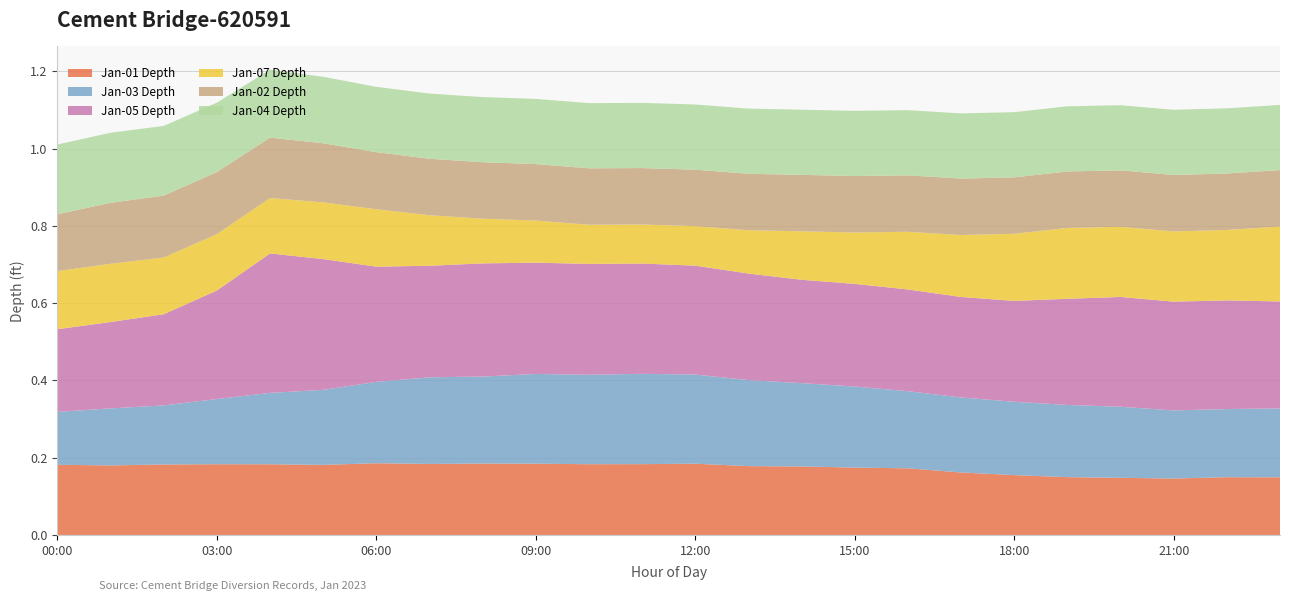

Reading left to right, what are all the values shown in this chart?

Jan-01 Depth: 0.2	0.2	0.2	0.2	0.2	0.2	0.2	0.2	0.2	0.2	0.2	0.2	0.2	0.2	0.2	0.2	0.2	0.2	0.2	0.1	0.1	0.1	0.1	0.1
Jan-03 Depth: 0.1	0.1	0.2	0.2	0.2	0.2	0.2	0.2	0.2	0.2	0.2	0.2	0.2	0.2	0.2	0.2	0.2	0.2	0.2	0.2	0.2	0.2	0.2	0.2
Jan-05 Depth: 0.2	0.2	0.2	0.3	0.4	0.3	0.3	0.3	0.3	0.3	0.3	0.3	0.3	0.3	0.3	0.3	0.3	0.3	0.3	0.3	0.3	0.3	0.3	0.3
Jan-07 Depth: 0.2	0.2	0.1	0.1	0.1	0.1	0.1	0.1	0.1	0.1	0.1	0.1	0.1	0.1	0.1	0.1	0.1	0.2	0.2	0.2	0.2	0.2	0.2	0.2
Jan-02 Depth: 0.1	0.2	0.2	0.2	0.2	0.2	0.1	0.1	0.1	0.1	0.1	0.1	0.1	0.1	0.1	0.1	0.1	0.1	0.1	0.1	0.1	0.1	0.1	0.1
Jan-04 Depth: 0.2	0.2	0.2	0.2	0.2	0.2	0.2	0.2	0.2	0.2	0.2	0.2	0.2	0.2	0.2	0.2	0.2	0.2	0.2	0.2	0.2	0.2	0.2	0.2